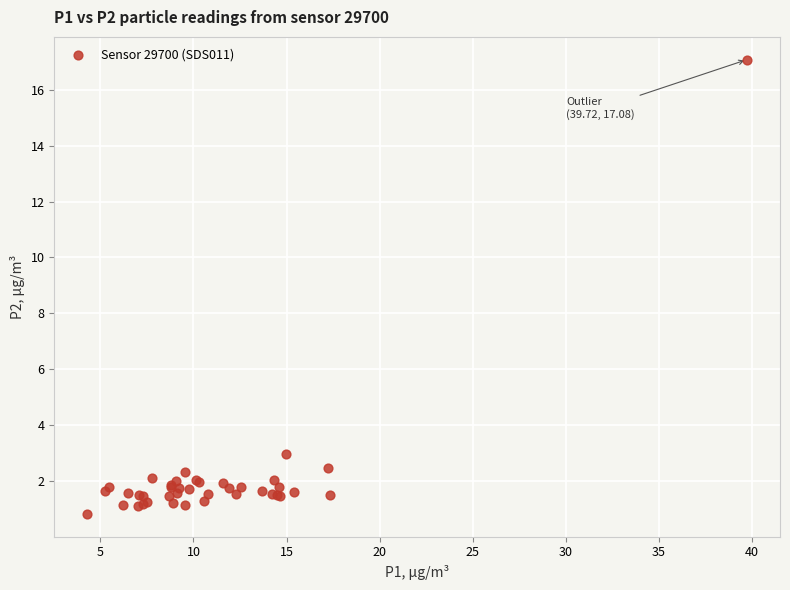

What Y value in the scatter plot is closest to 8?

3.0